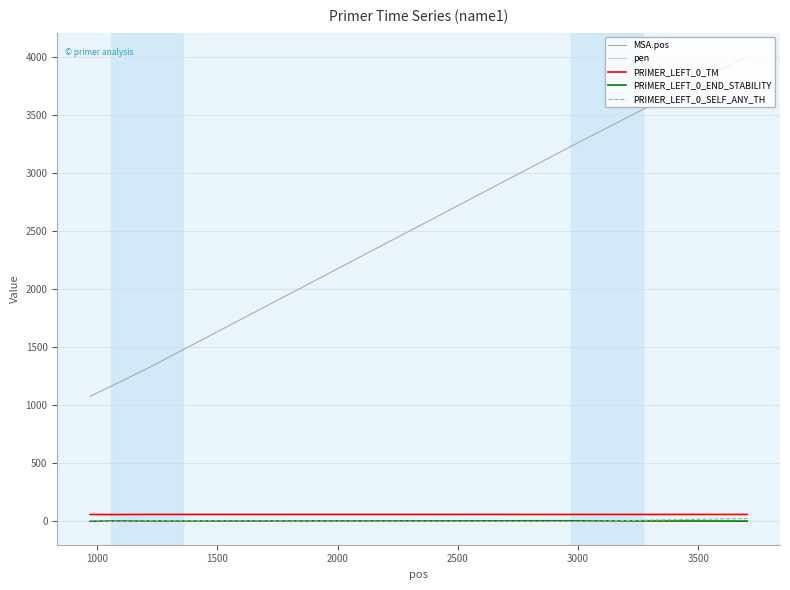

True or false: PRIMER_LEFT_0_END_STABILITY has more than 2 points higher than both neighbors.

False